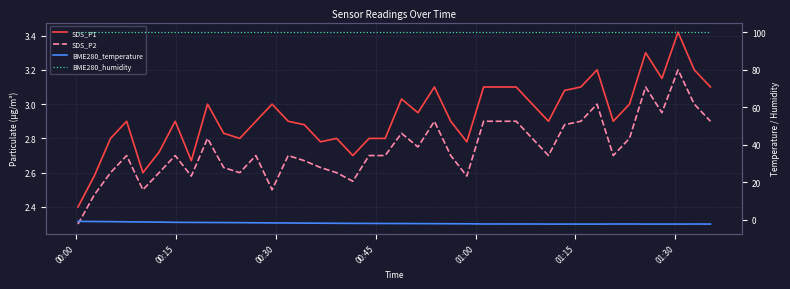

What is the value of the SDS_P2 point at the 38th from the left?

3.2